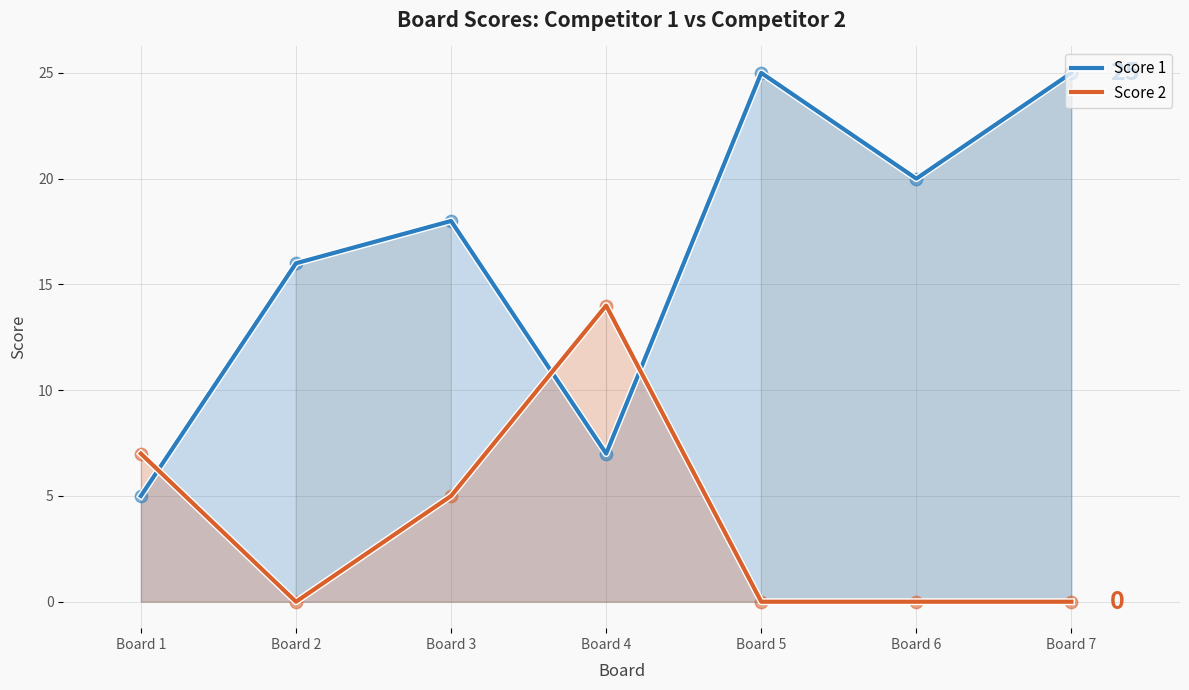

Which series contains the highest Y value?

Score 1